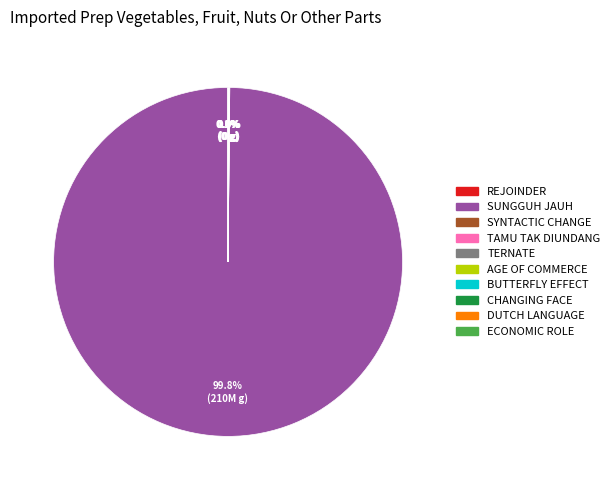

Is there a majority slice in this chart?

Yes